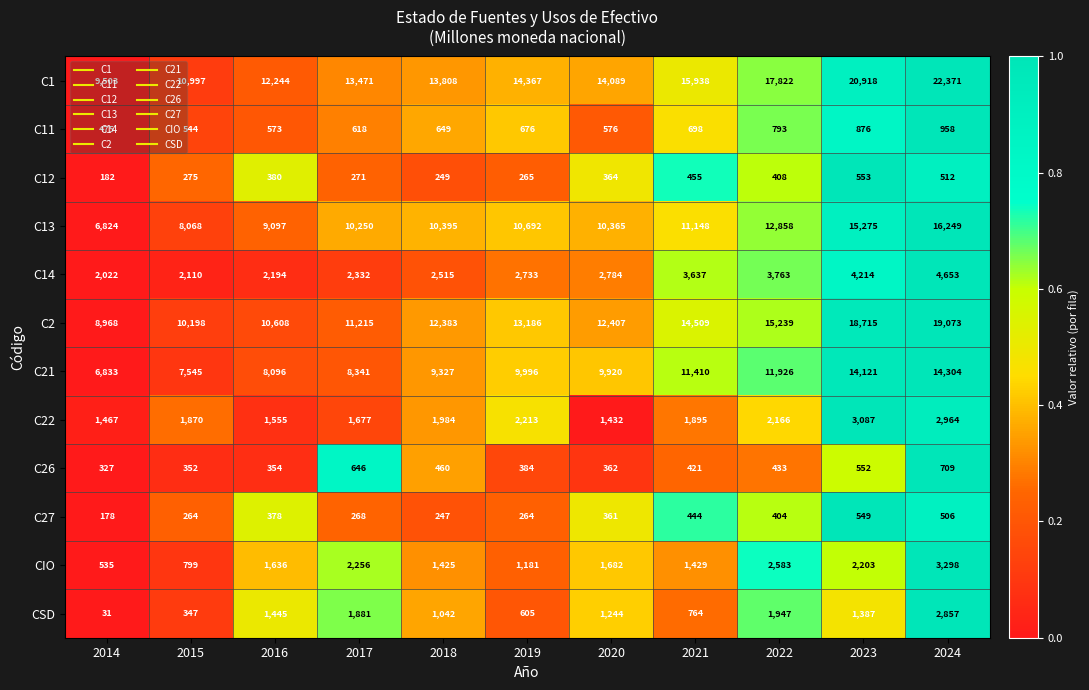

List the series in order of their peak value, highest first.

C1, C2, C13, C21, C14, CIO, C22, CSD, C11, C26, C12, C27